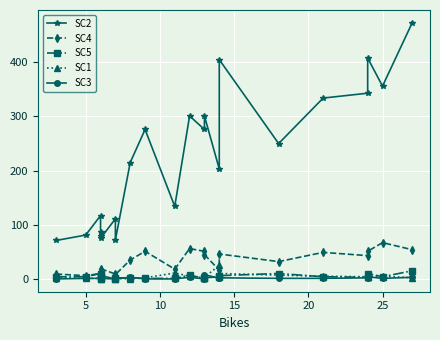

What is the difference between the highest and lowest values at 10?

116